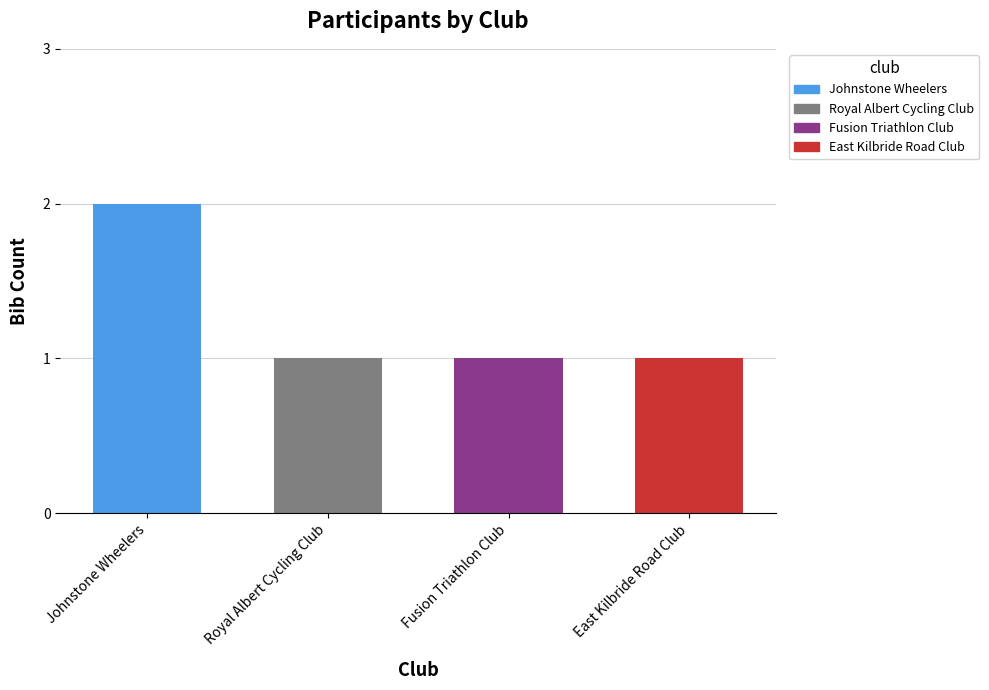

What is the sum of the values at Johnstone Wheelers and Fusion Triathlon Club?

3